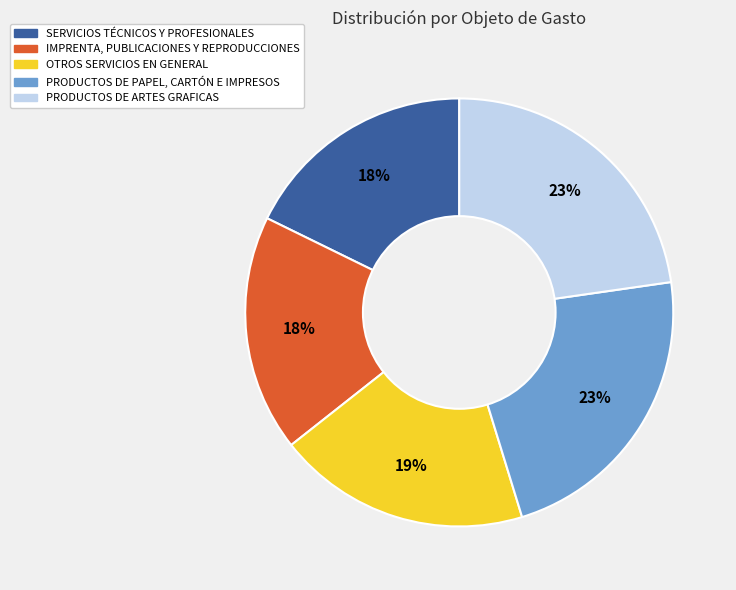

True or false: OTROS SERVICIOS EN GENERAL accounts for 25% of the total.

False